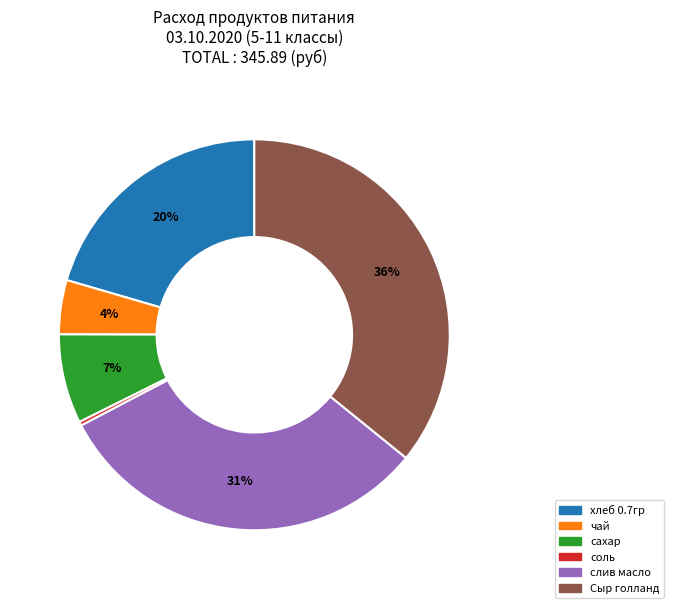

To the nearest percent, what is the average slice percentage?

17%